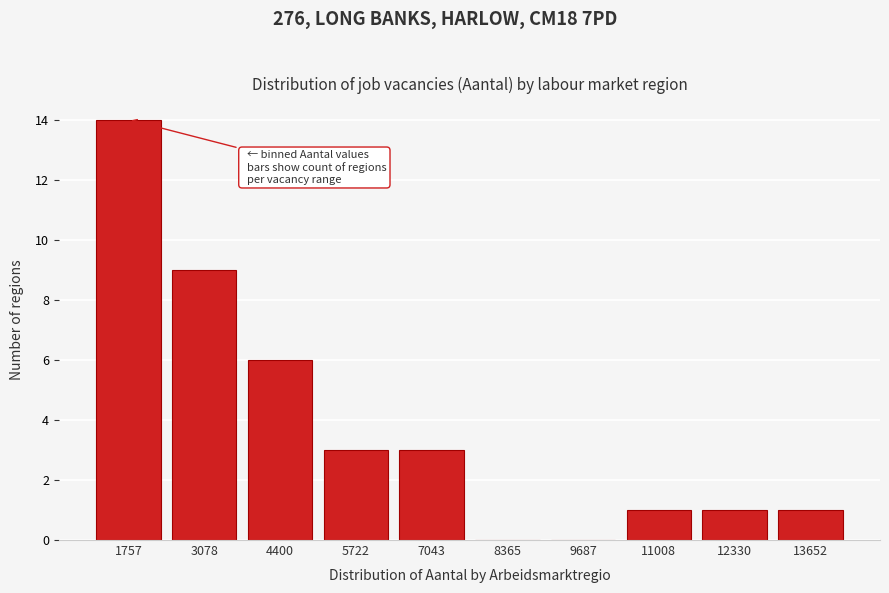

Reading right to left, list all the values displayed in this chart.

13652=1	12330=1	11008=1	9687=0	8365=0	7043=3	5722=3	4400=6	3078=9	1757=14